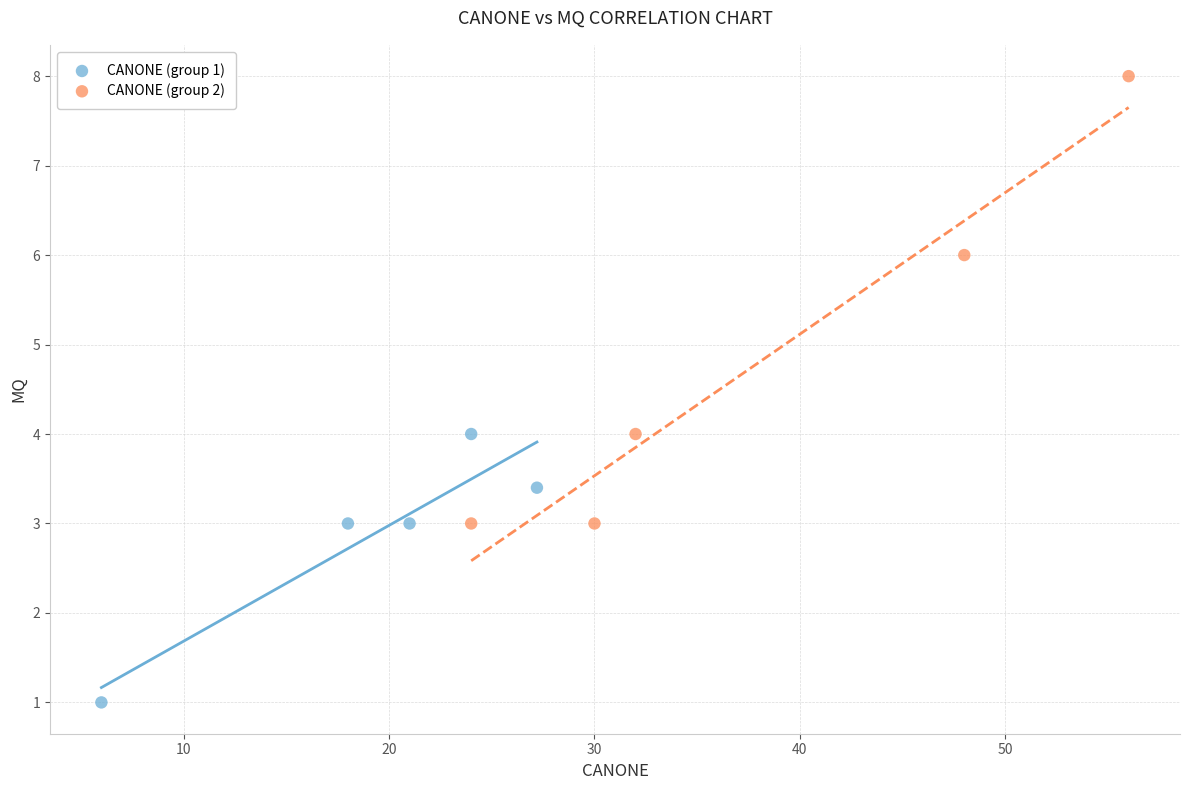

Which series contains the highest Y value?

CANONE (group 2)